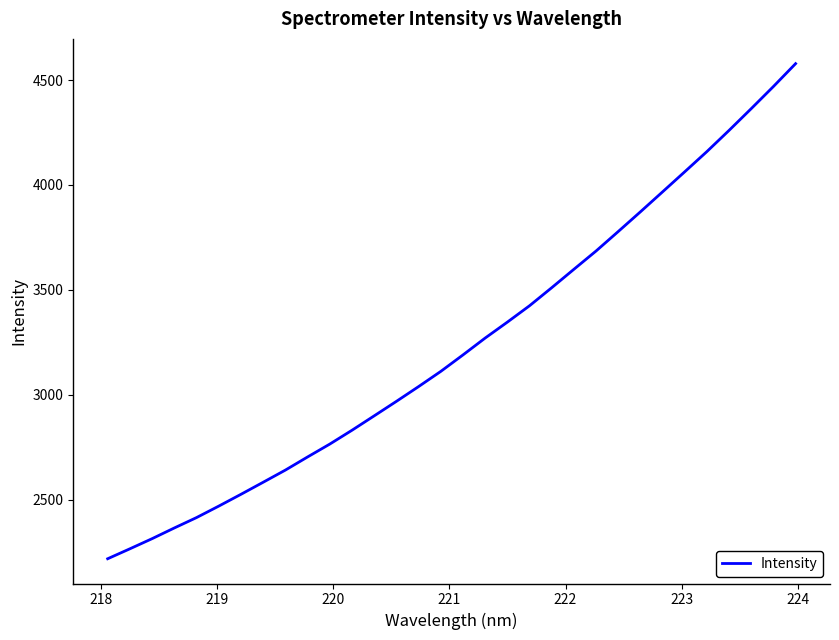

What is the difference between the maximum and minimum values?

2359.8